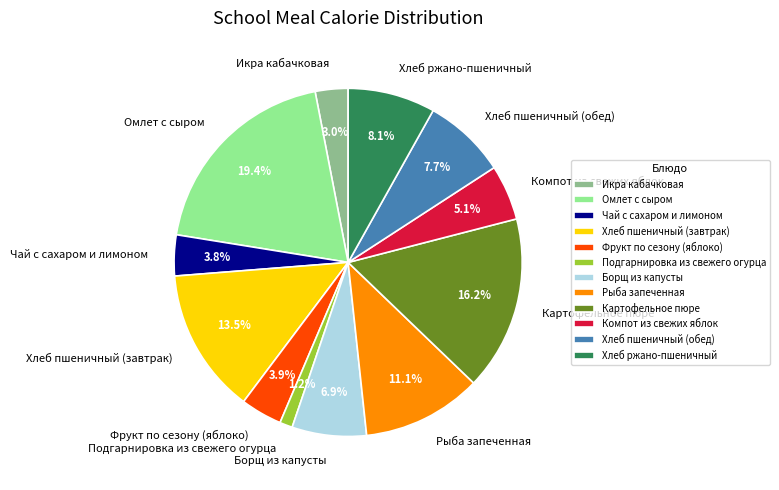

How much of the chart is everything except Борщ из капусты?

93.1%